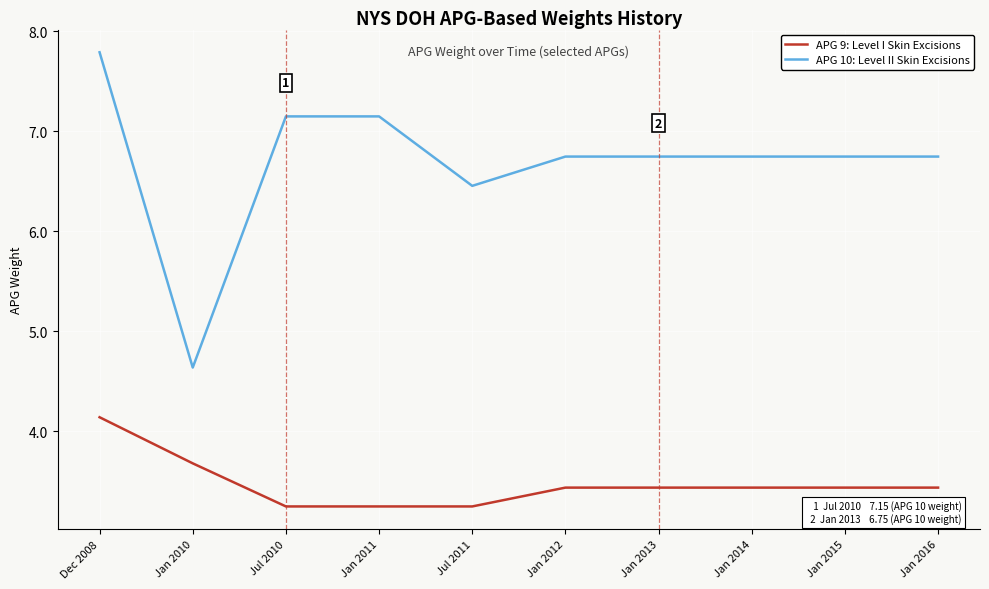

What is the maximum value for APG 10: Level II Skin Excisions?

7.8